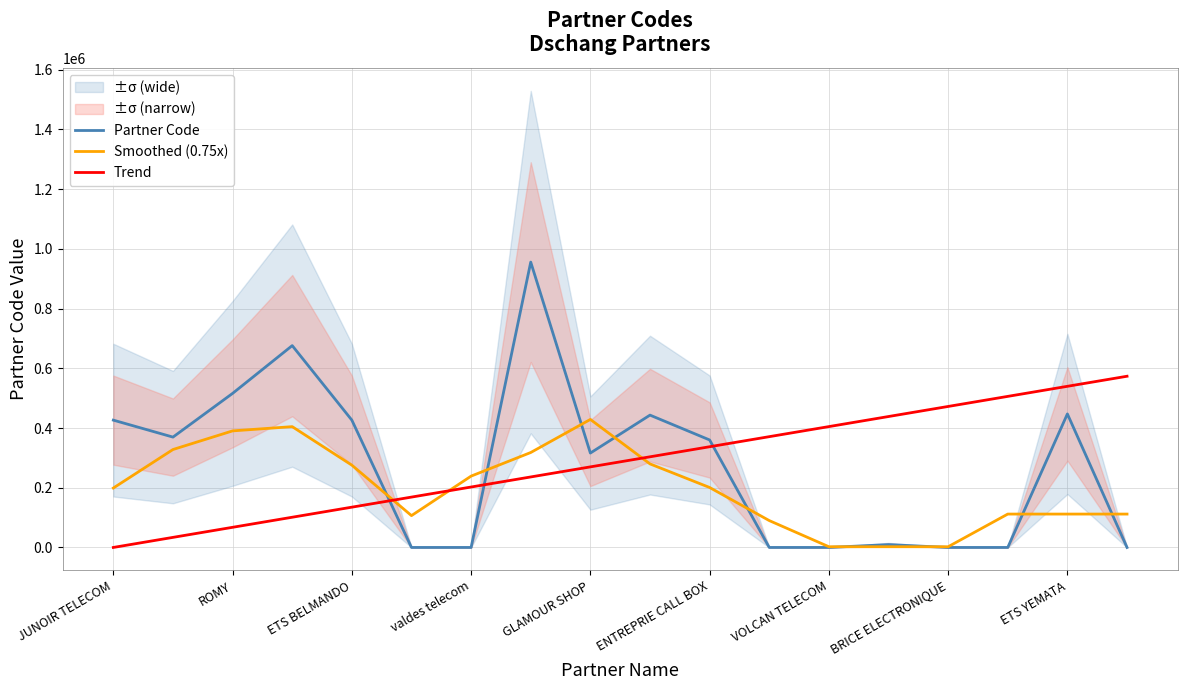

Which series ends up on top after the final intersection of Partner Code and Trend?

Trend